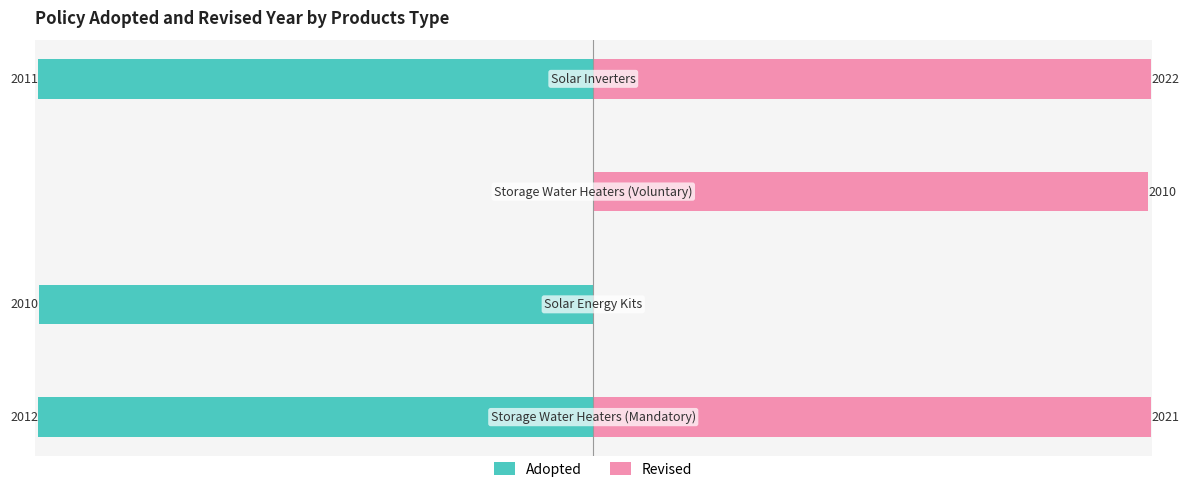

How many groups of bars are there?

4